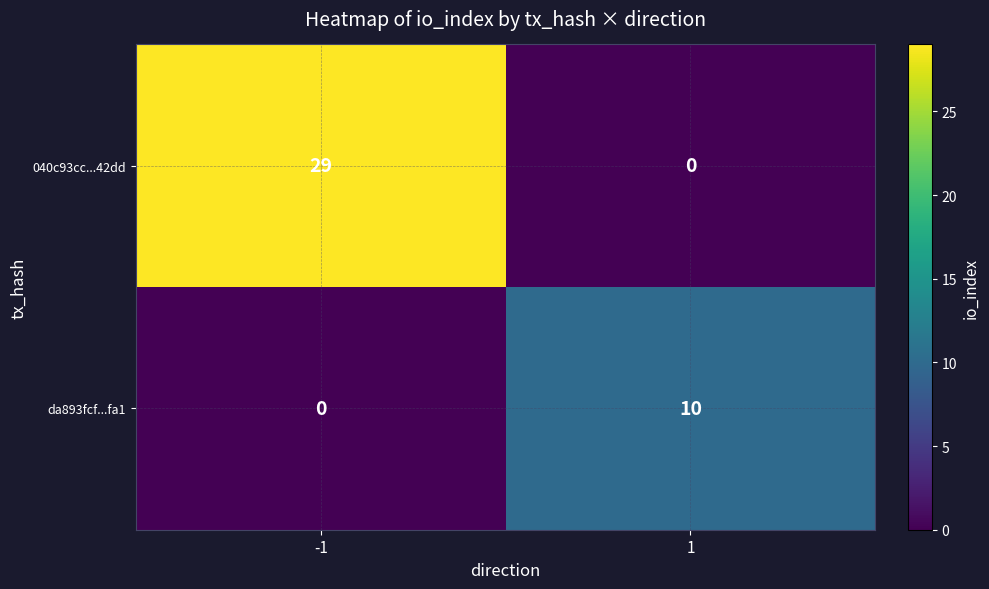

Rank the series by their average value, from highest to lowest.

040c93cc...42dd, da893fcf...fa1